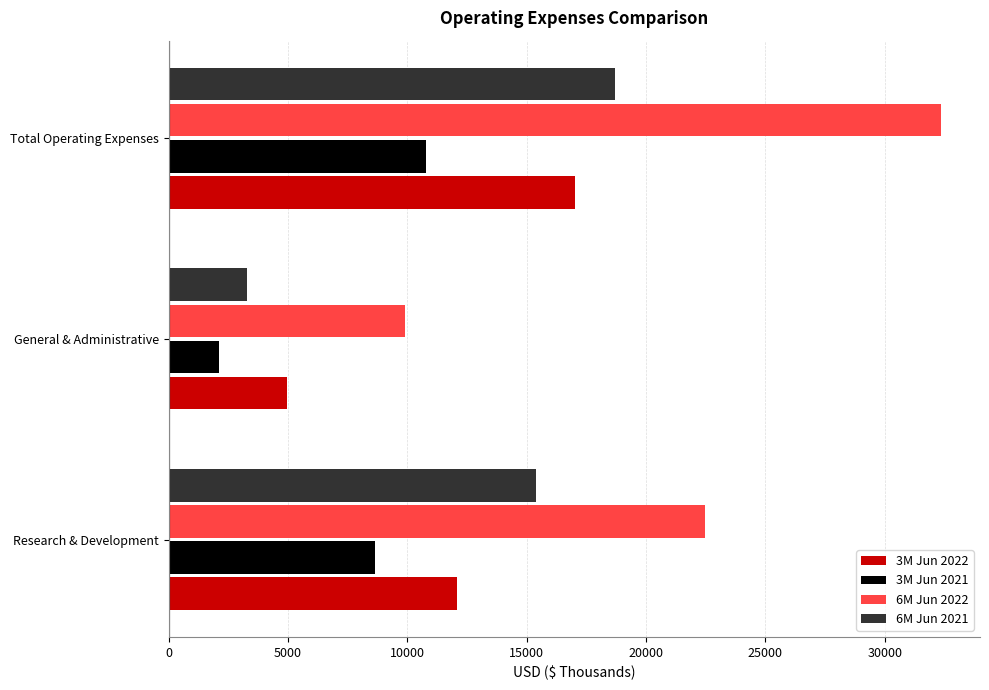

Which series has the largest total across all categories?

6M Jun 2022